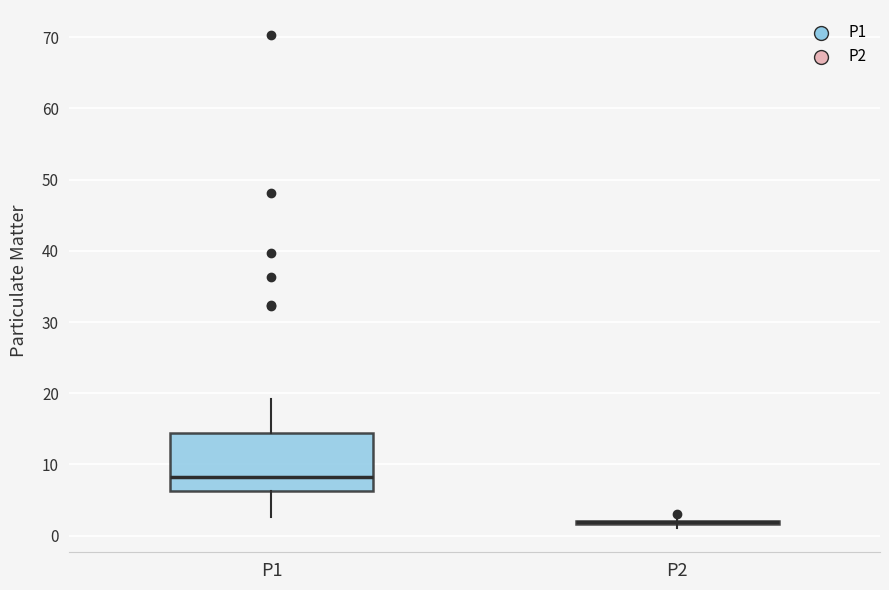

Reading left to right, transcribe this box plot: for each box, give where its median line is, the range the box spans, and where its two whiskers end, as read against the y-axis. The values are not printed on the chart, so give them approximately, as read against the axis.

P1: median 8, box 6 to 14, whiskers 3 to 19
P2: box collapsed to a line at 2, whiskers 1 to 3